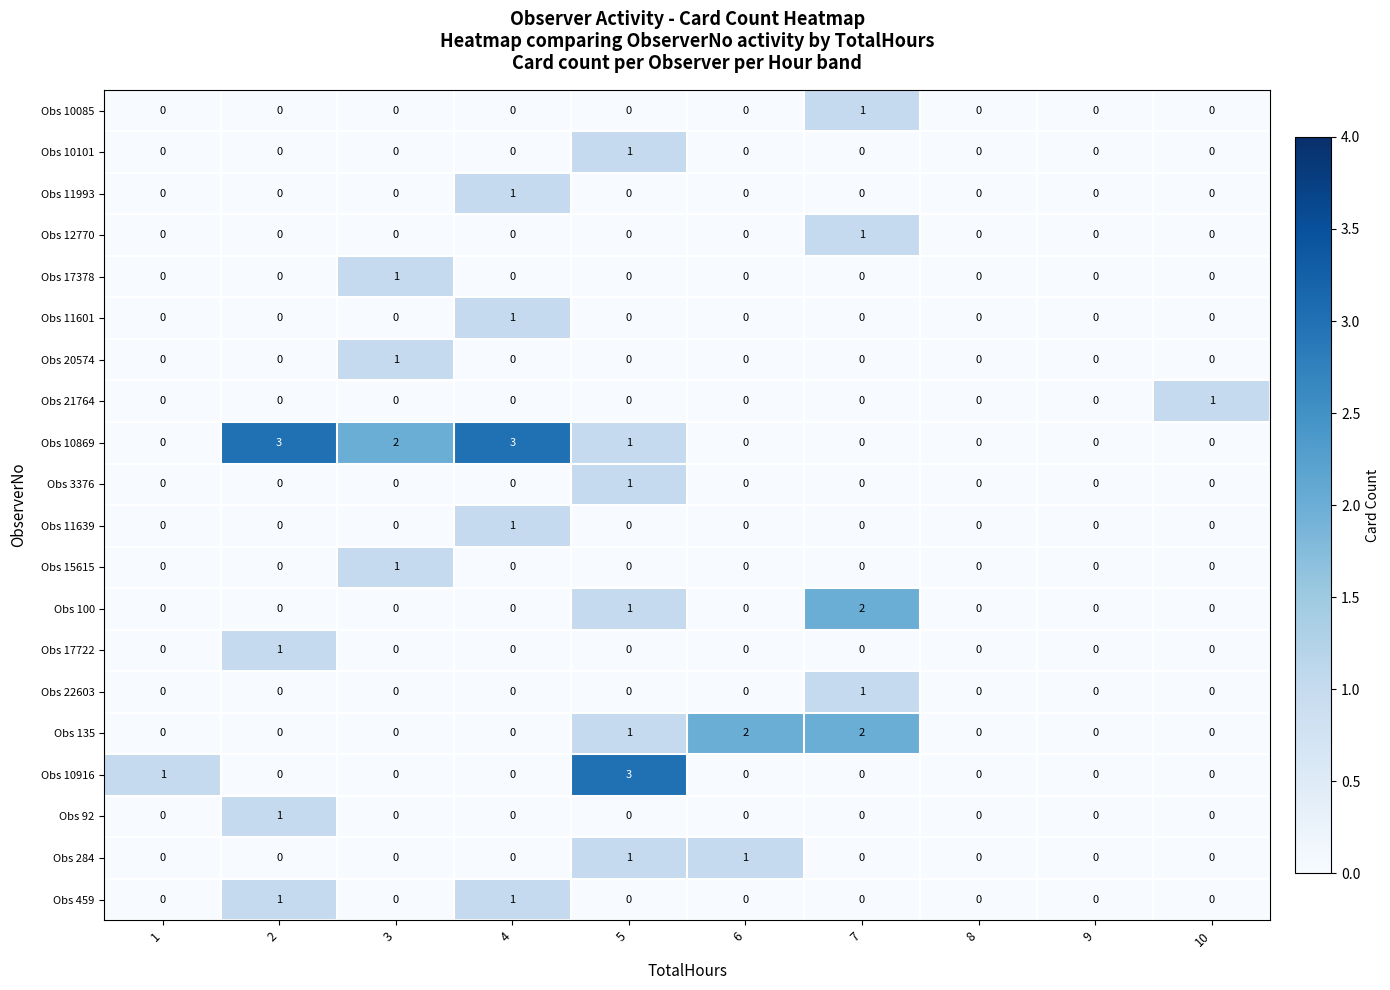

Which series changed the most between 1 and 2?

Obs 10869